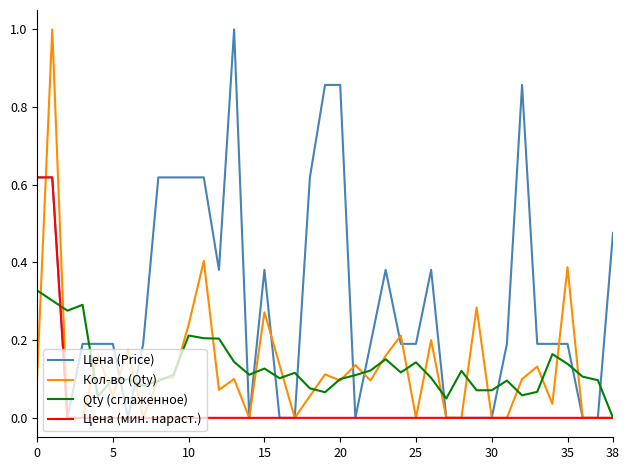

Which series has the largest total across all categories?

Цена (Price)